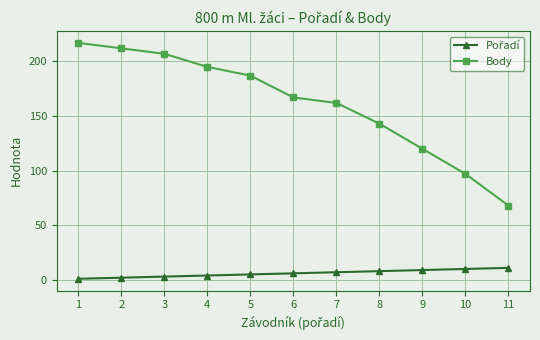

Rank the categories by Body value from lowest to highest.

11, 10, 9, 8, 7, 6, 5, 4, 3, 2, 1